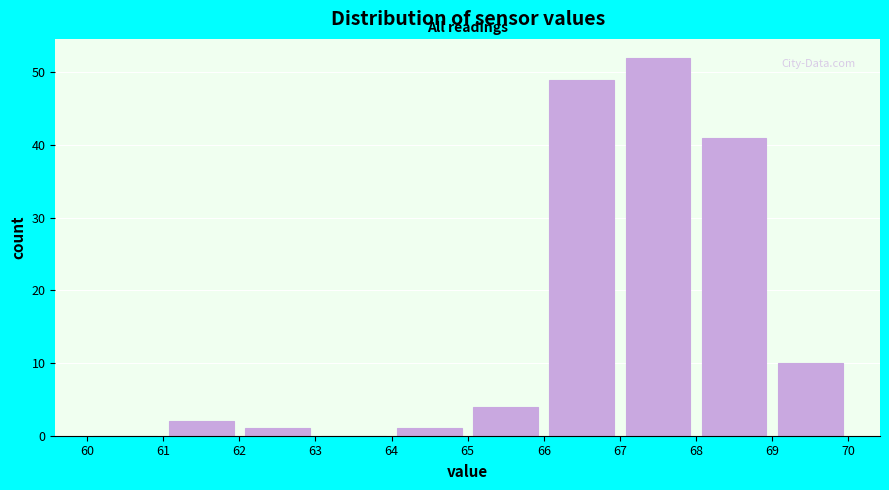

How tall is the bar that spans 66 to 67 on the x-axis? The values are not printed on the chart, so give them approximately, as read against the axis.

49